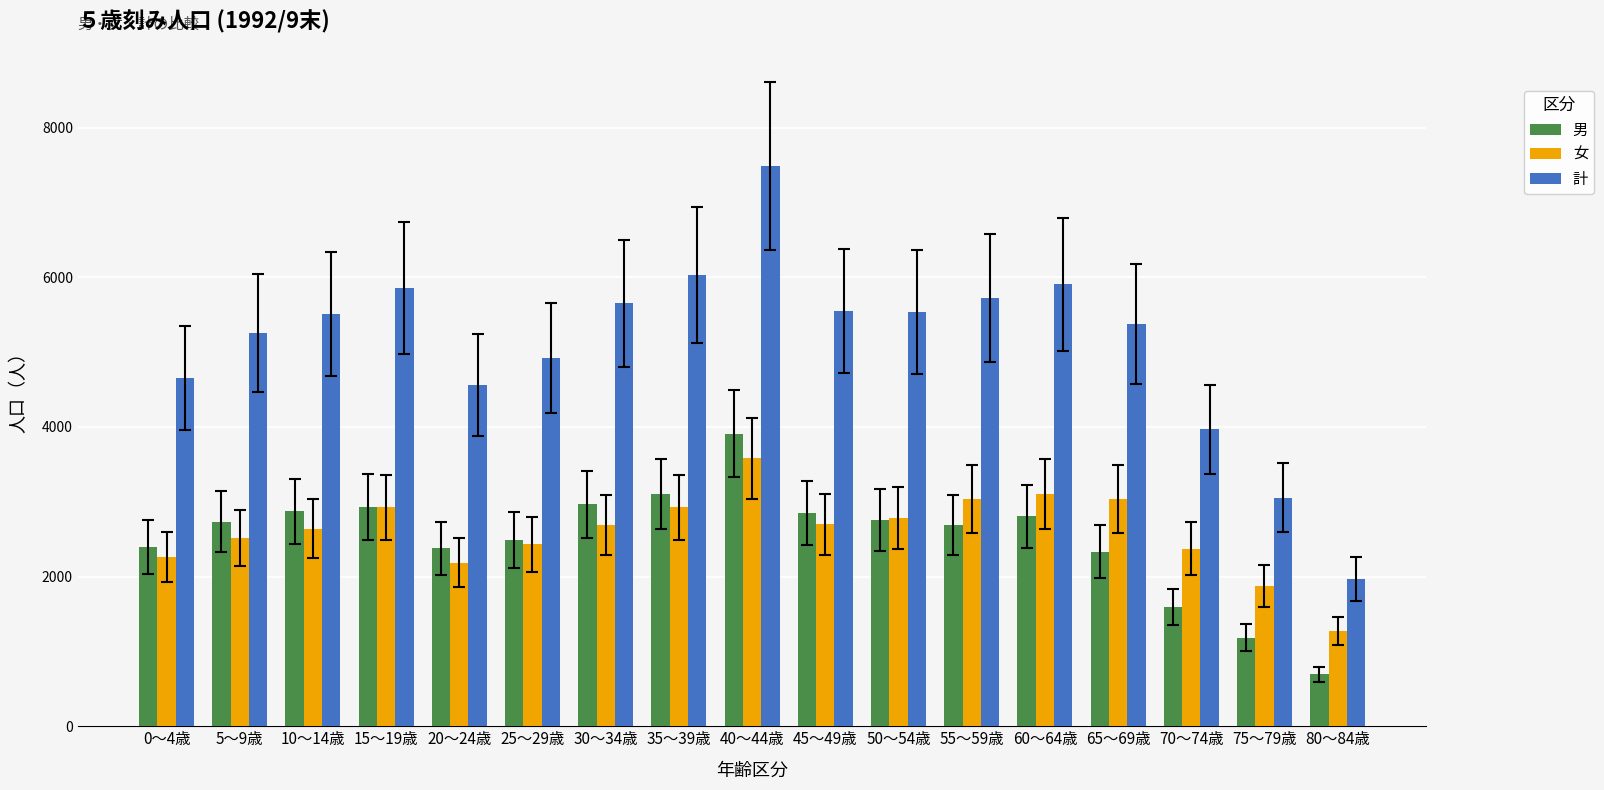

Is it true that 男 equals 2283 at 70～74歳?

False